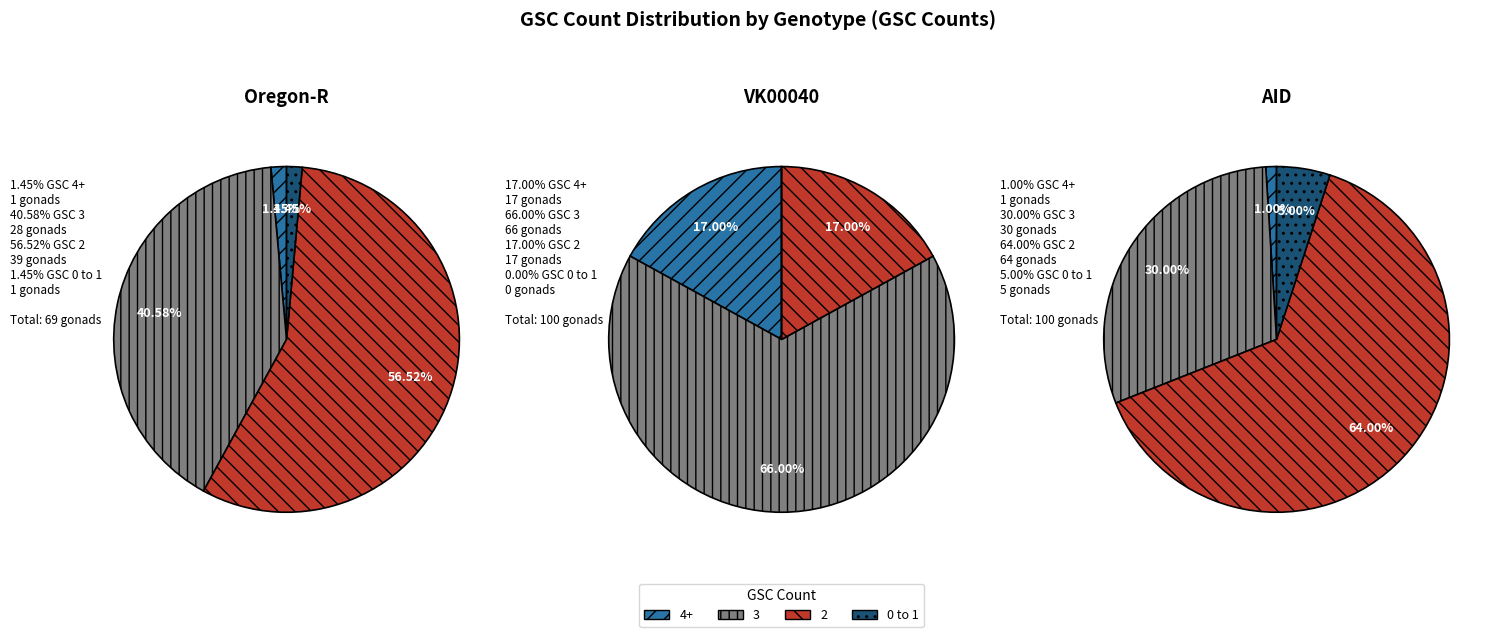

What is the spread (max minus min) of values at 0 to 1?

5